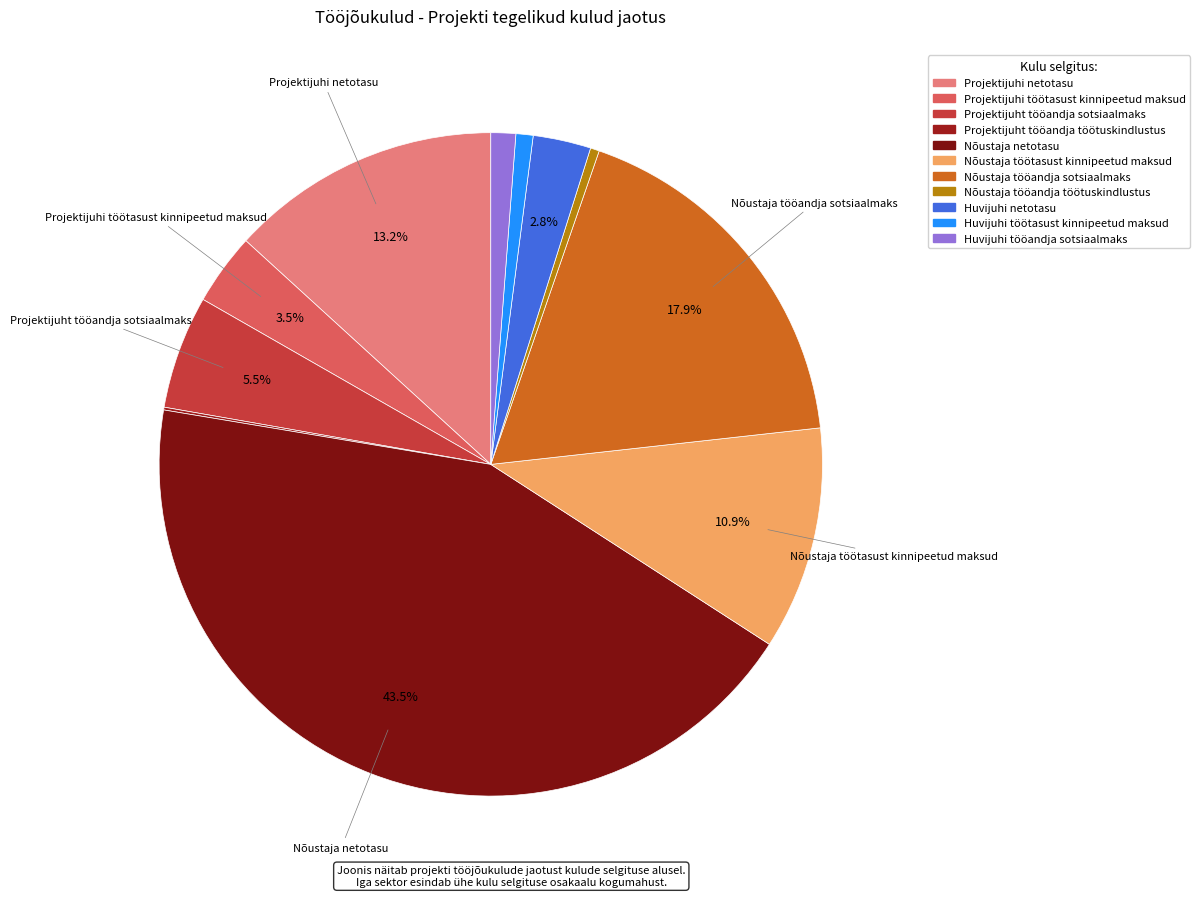

Is Projektijuhi töötasust kinnipeetud maksud the majority of the pie?

No